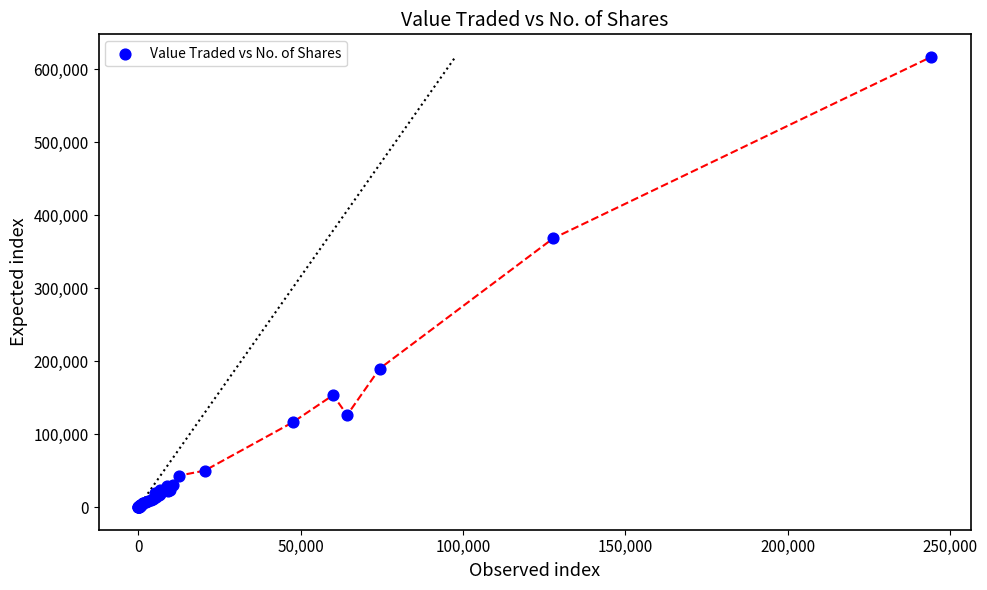

What Y value in the scatter plot is closest to 308517?

368120